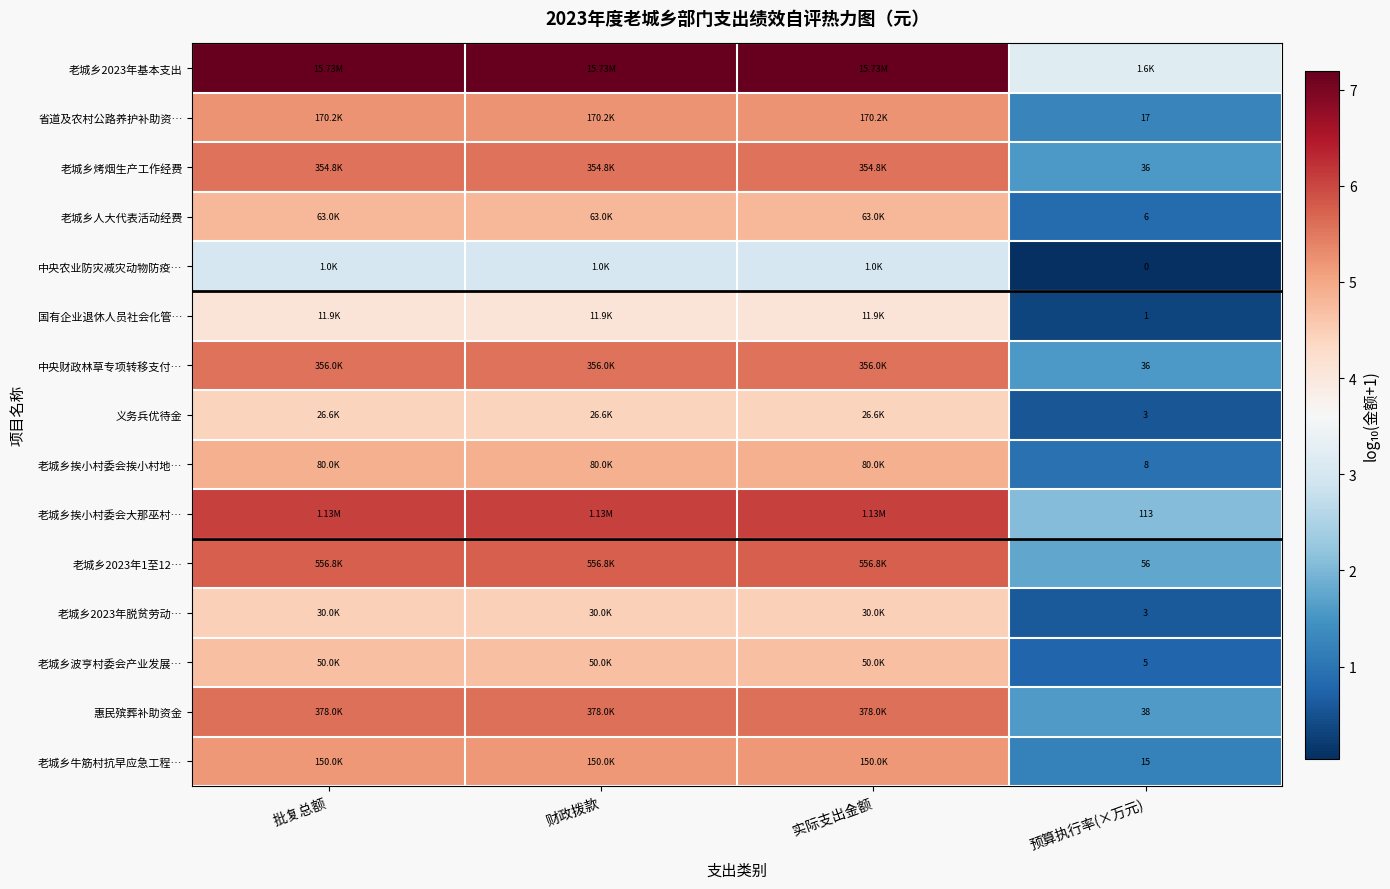

At how many categories does at least one series exceed 4?

3